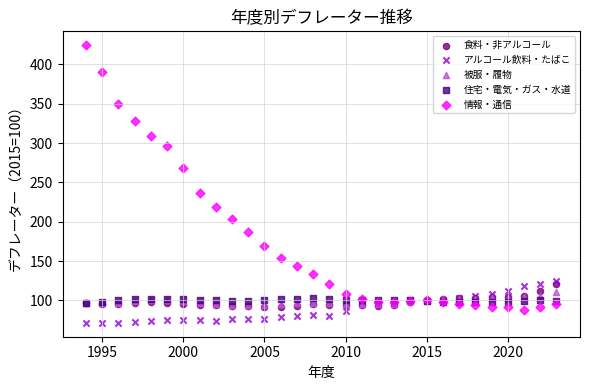

Across all series, what Y value is closest to 247?

236.5